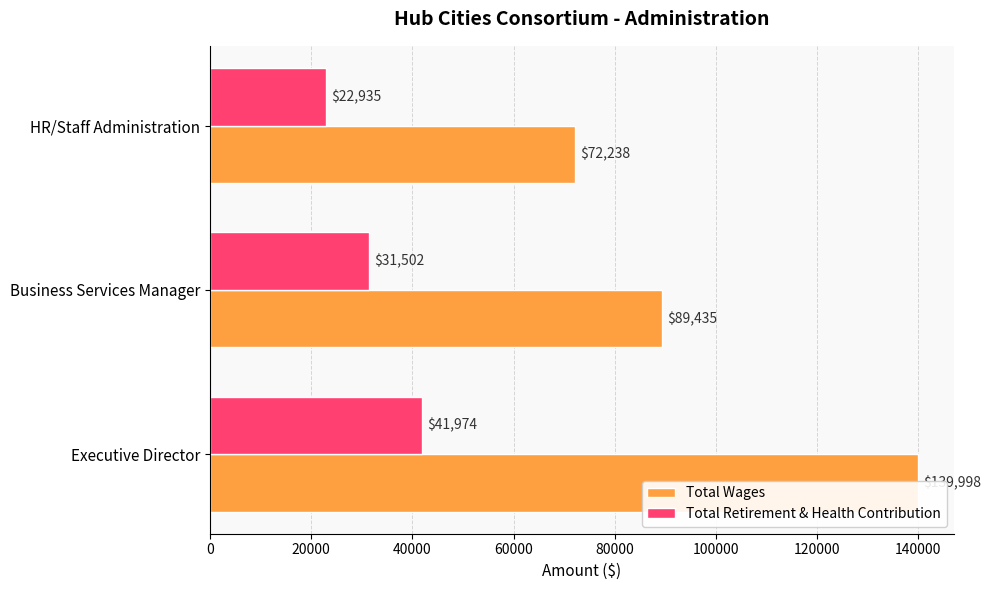

Reading right to left, extract all data points from this chart.

Total Wages: 72238	89435	139998
Total Retirement & Health Contribution: 22935	31502	41974